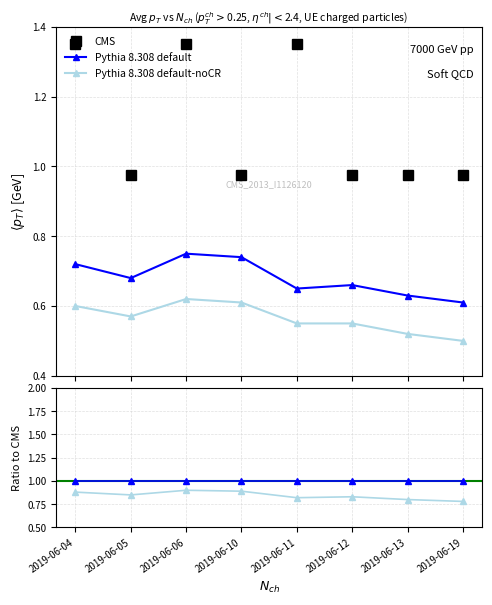

How many categories are shown in the chart?

8